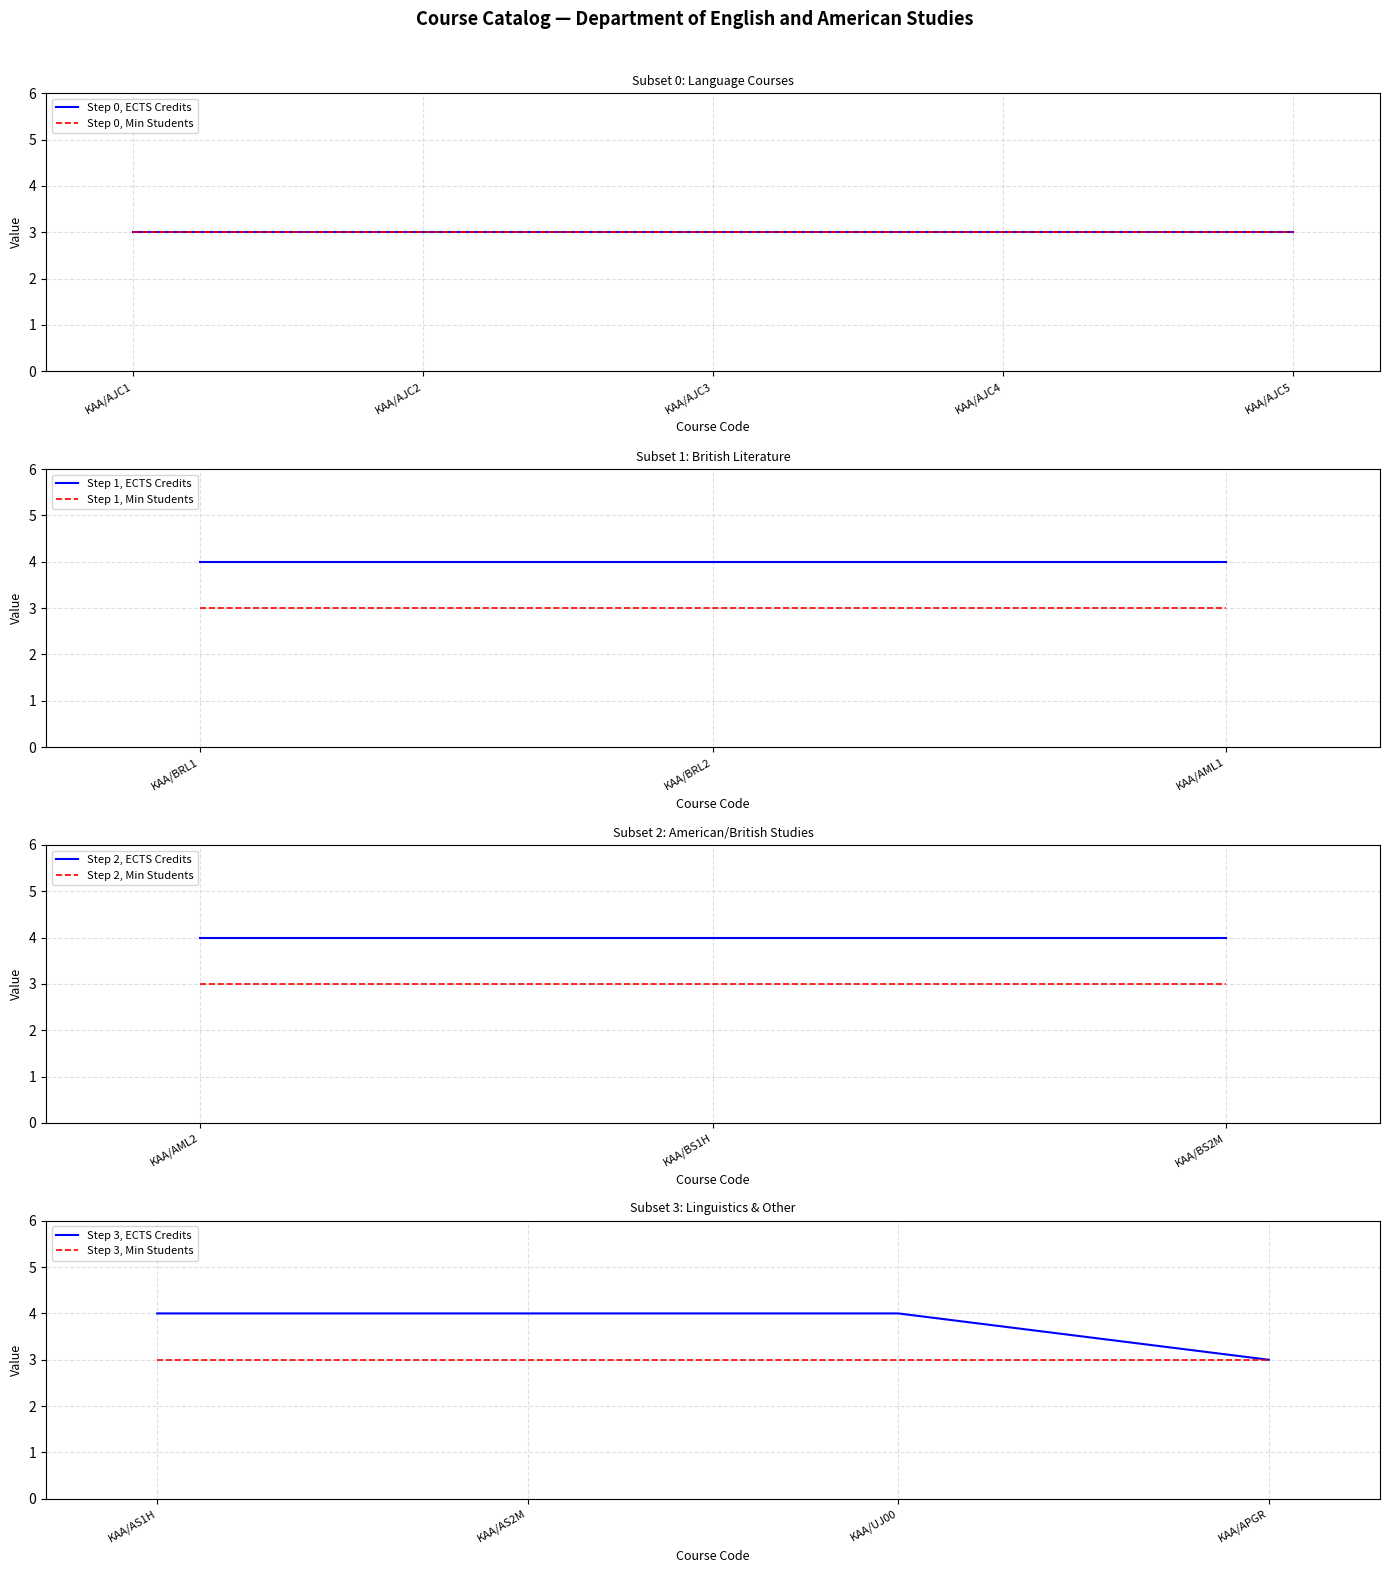

True or false: 4 ECTS and 3 ECTS intersect in this chart.

False